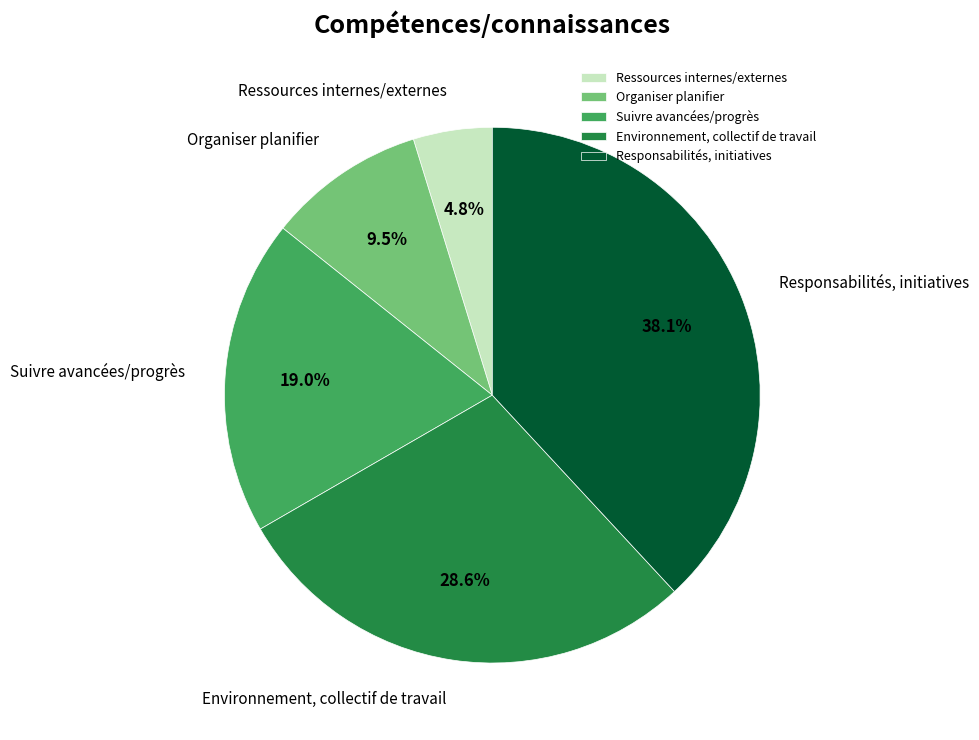

How much of the chart is everything except Organiser planifier?

90.5%